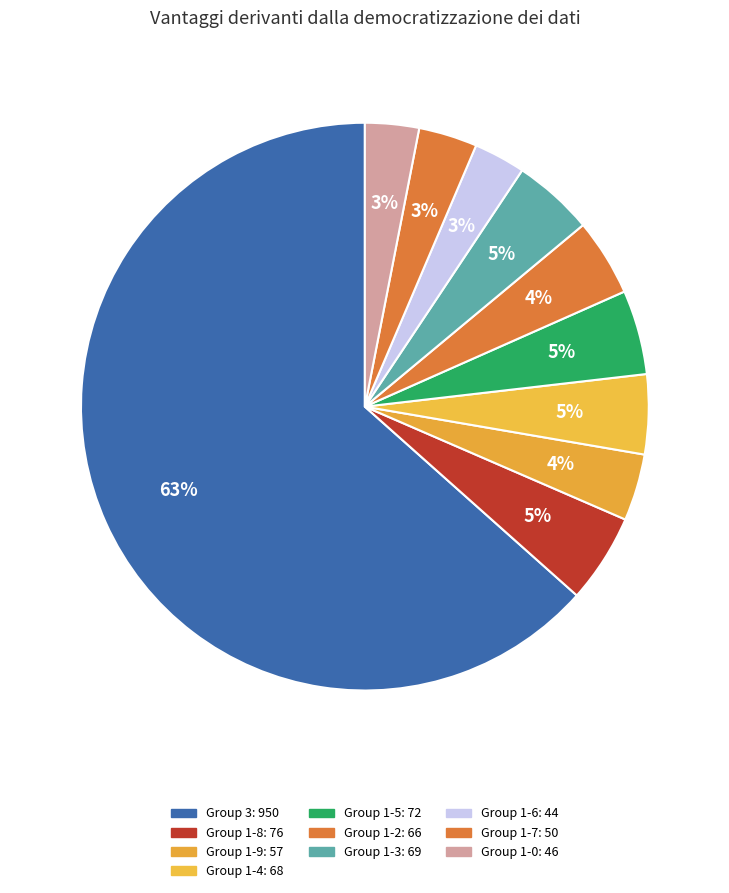

Count the number of slices in the pie.

10